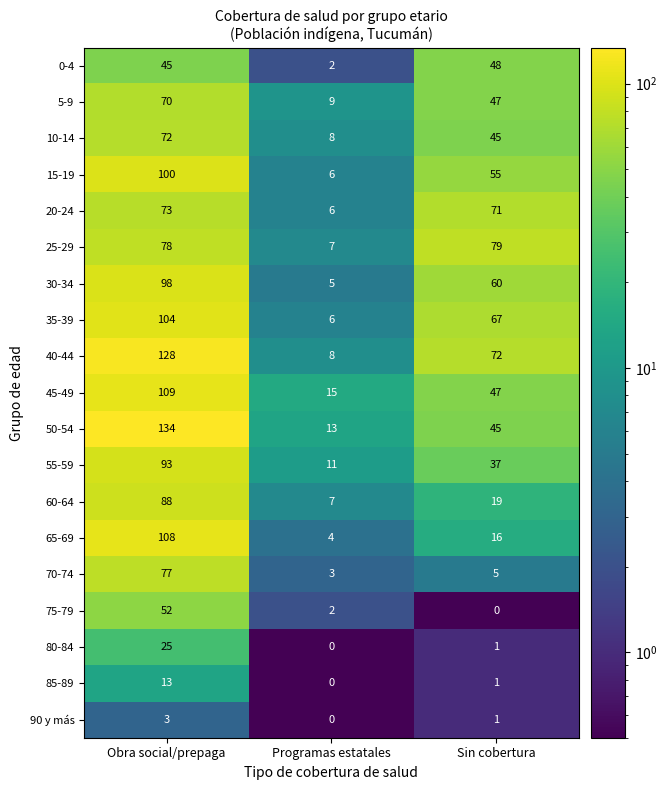

List the series in order of their peak value, highest first.

50-54, 40-44, 45-49, 65-69, 35-39, 15-19, 30-34, 55-59, 60-64, 25-29, 70-74, 20-24, 10-14, 5-9, 75-79, 0-4, 80-84, 85-89, 90 y más